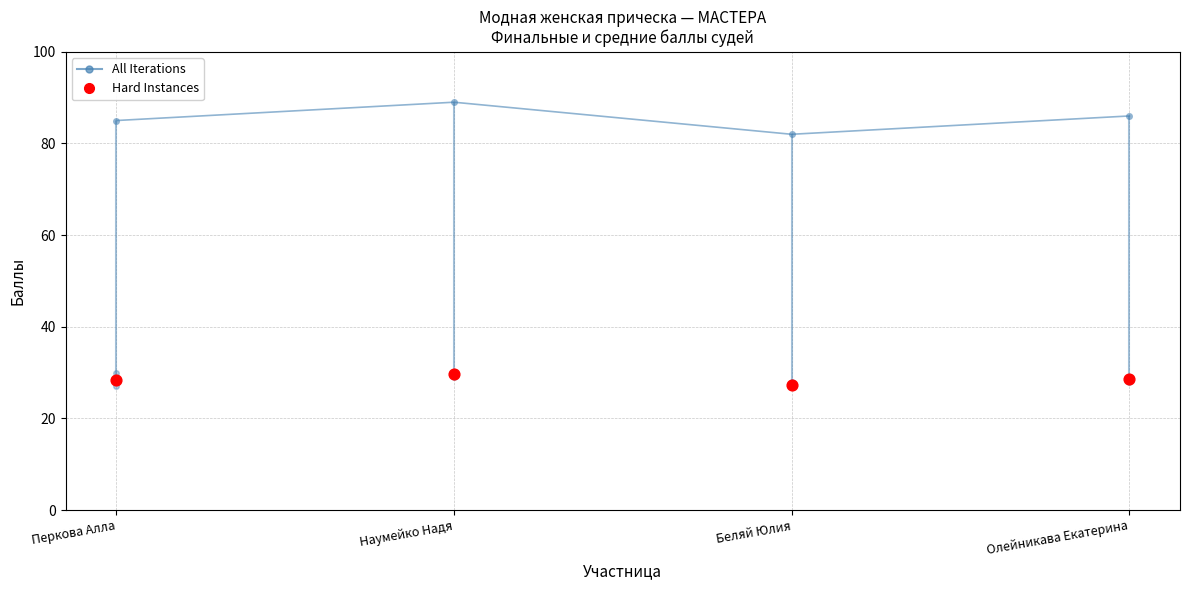

Is the value of All Iterations at Олейникава Екатерина greater than the value of Hard Instances at Наумейко Надя?

Yes